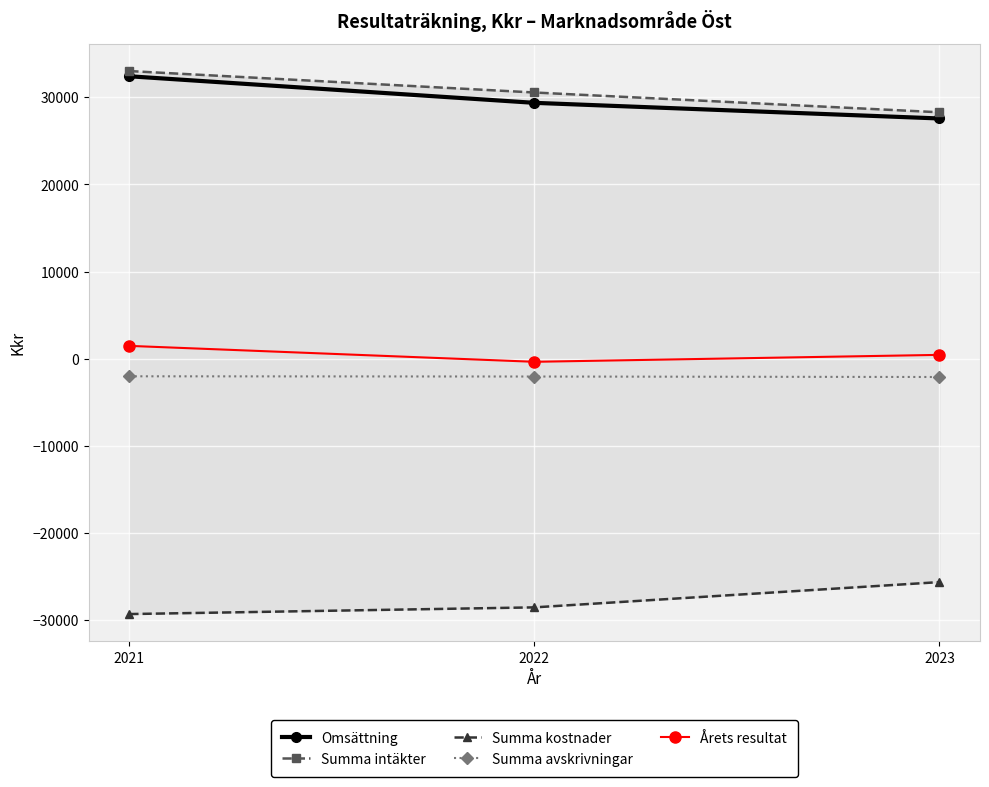

Which has a higher value, 2023 or 2022?

2022